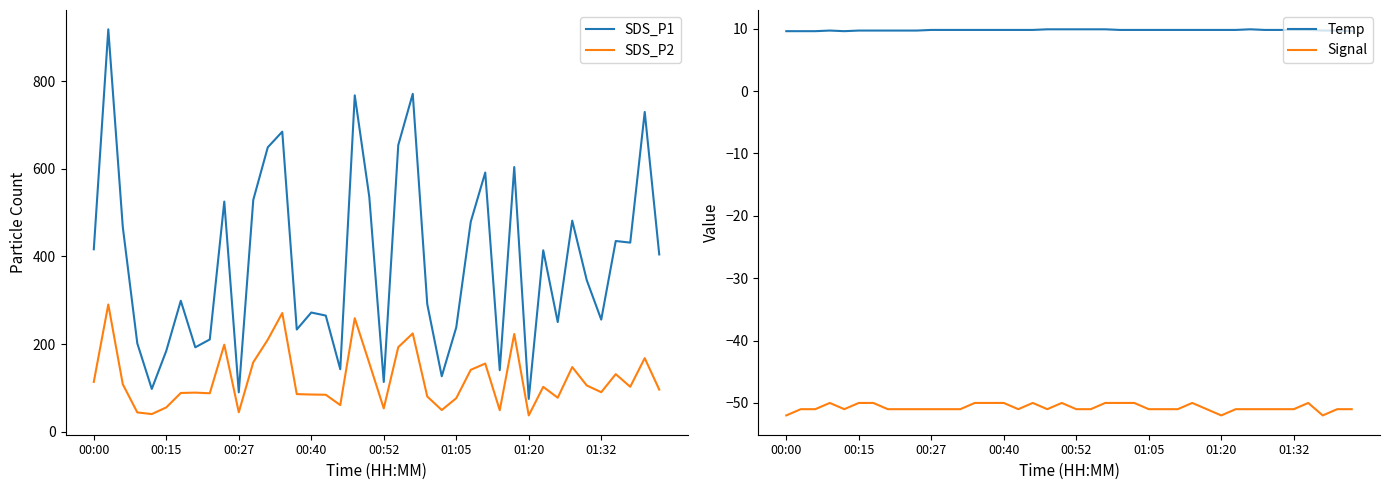

What is the maximum value for SDS_P2?

290.5